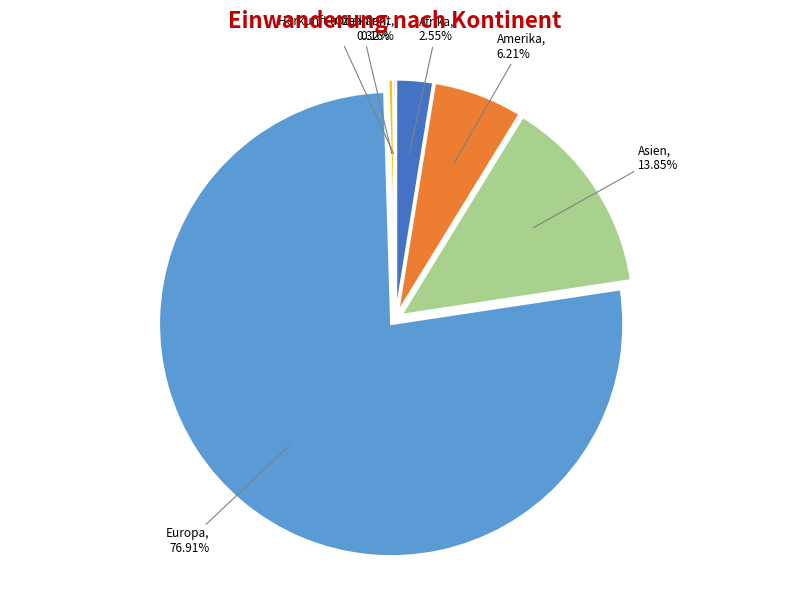

Is there any slice that represents more than half of the pie?

Yes